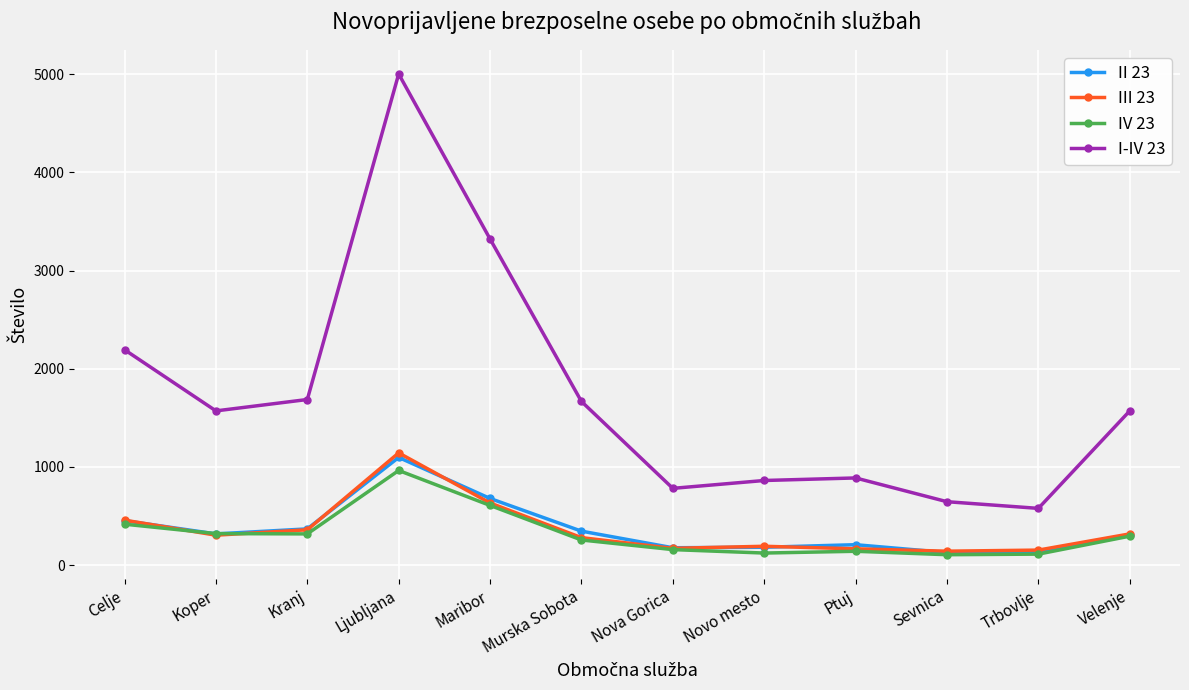

What are all the series names shown in the legend?

II 23, III 23, IV 23, I-IV 23